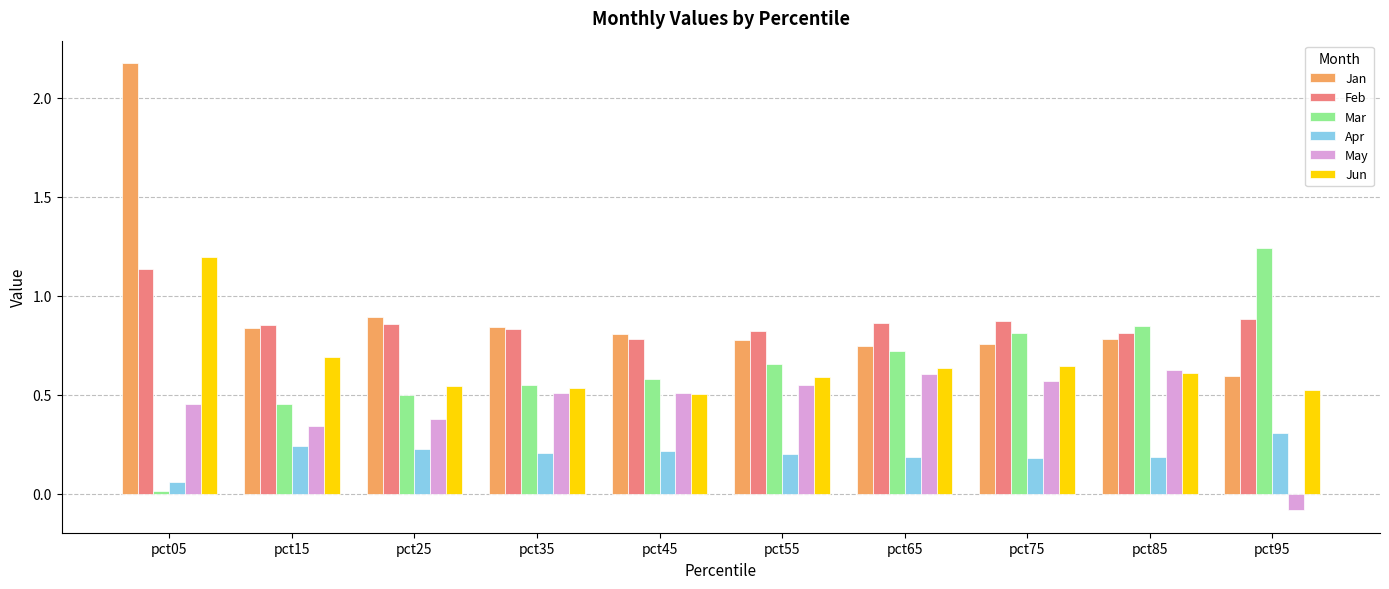

Which series has the widest spread of values?

Jan